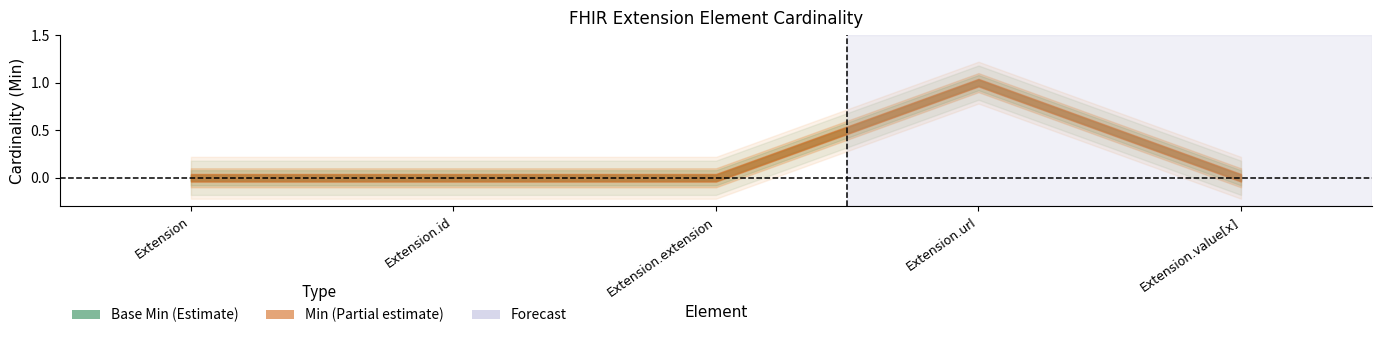

What position from the right is Extension?

5